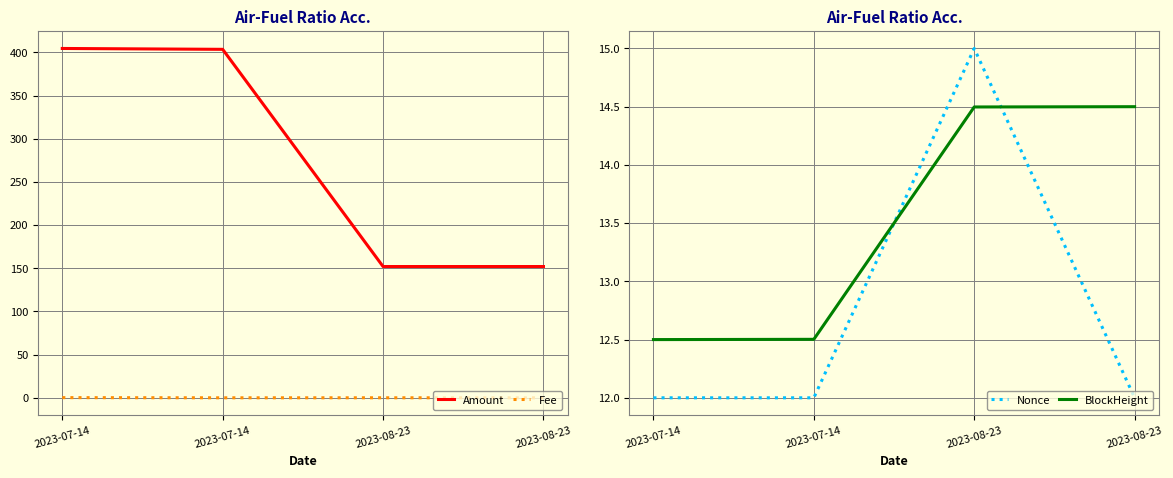

What is the label of the 3rd point from the left?

2023-08-23